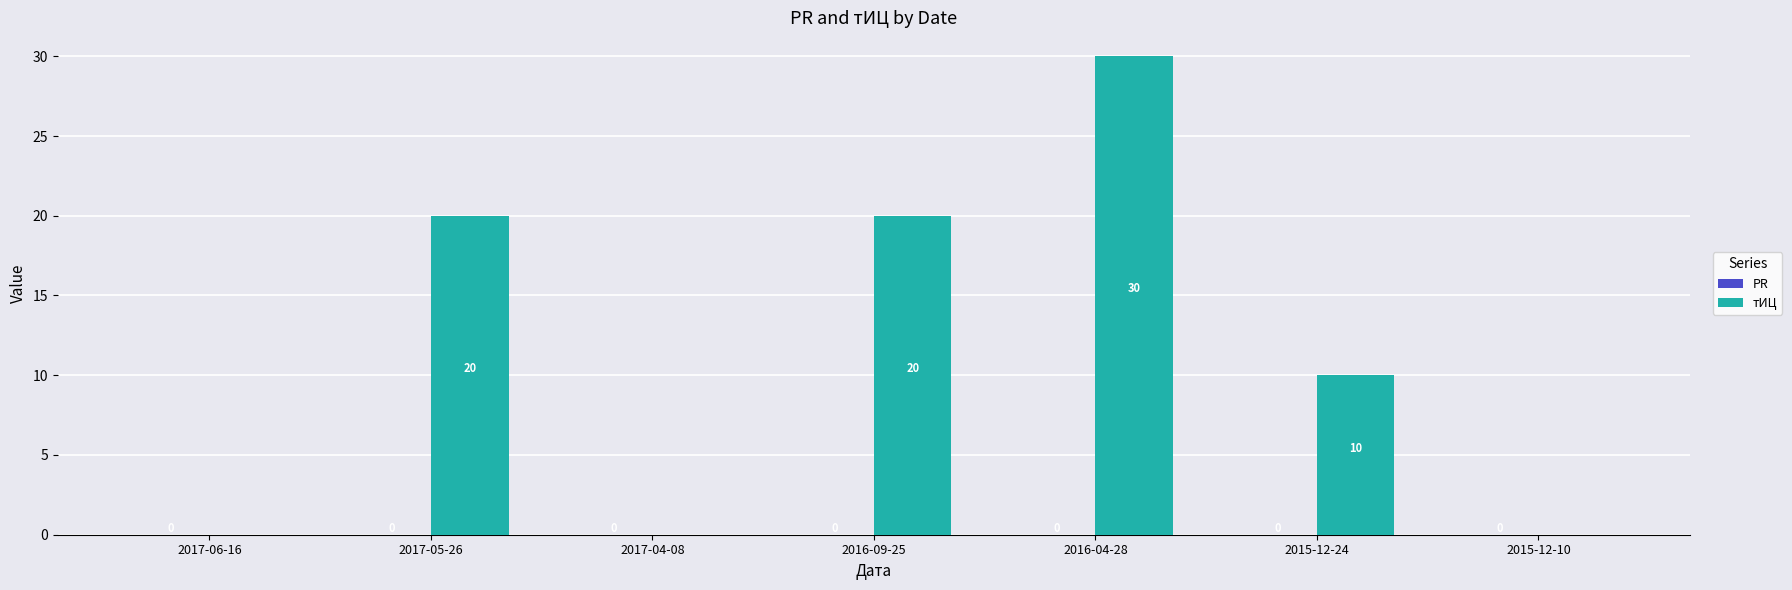

Read the value at 2017-05-26, to the nearest 5.

20